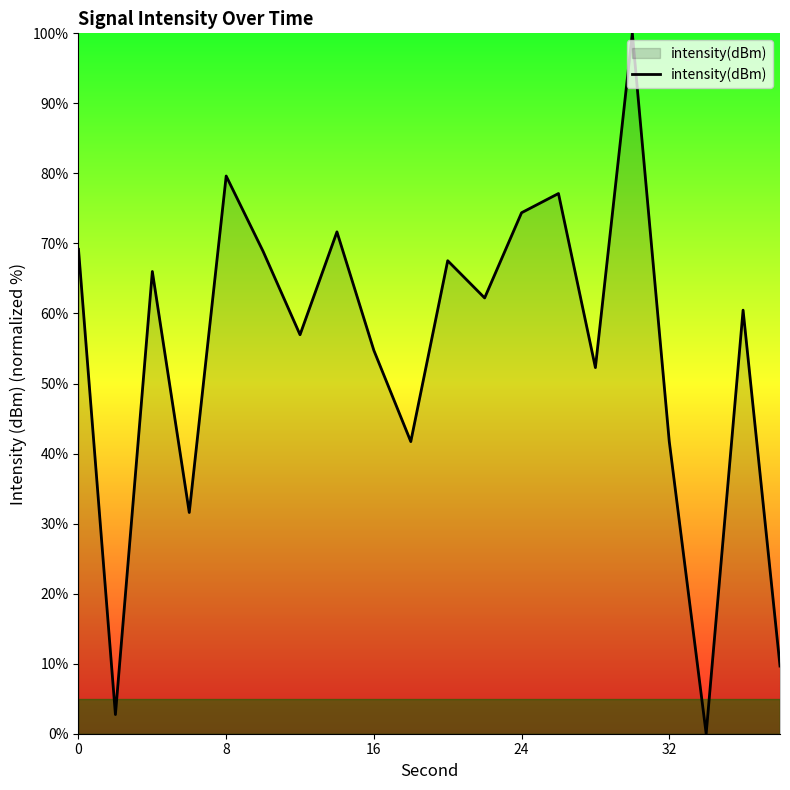

What is the maximum value shown in the chart?

100.0